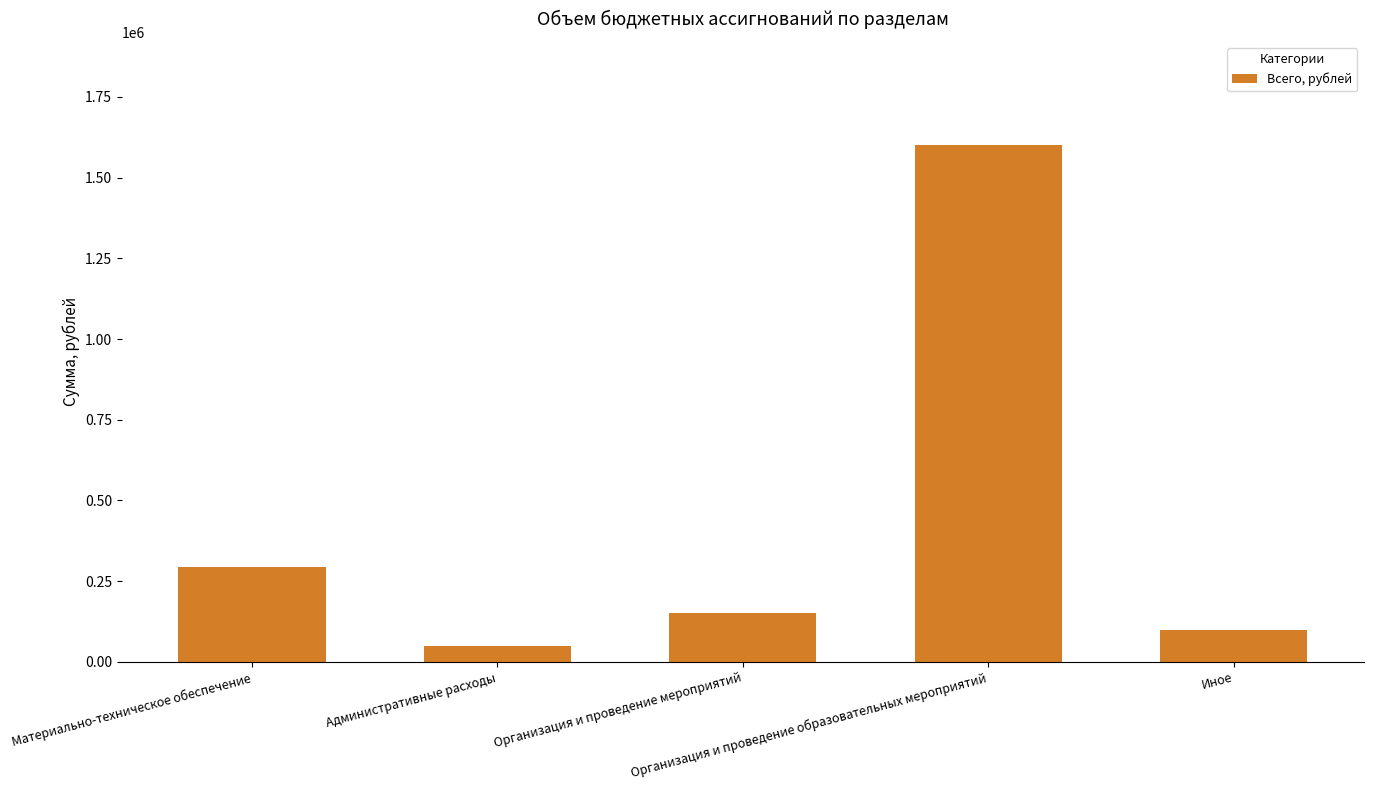

What is the value of the 2nd bar from the left?

50000